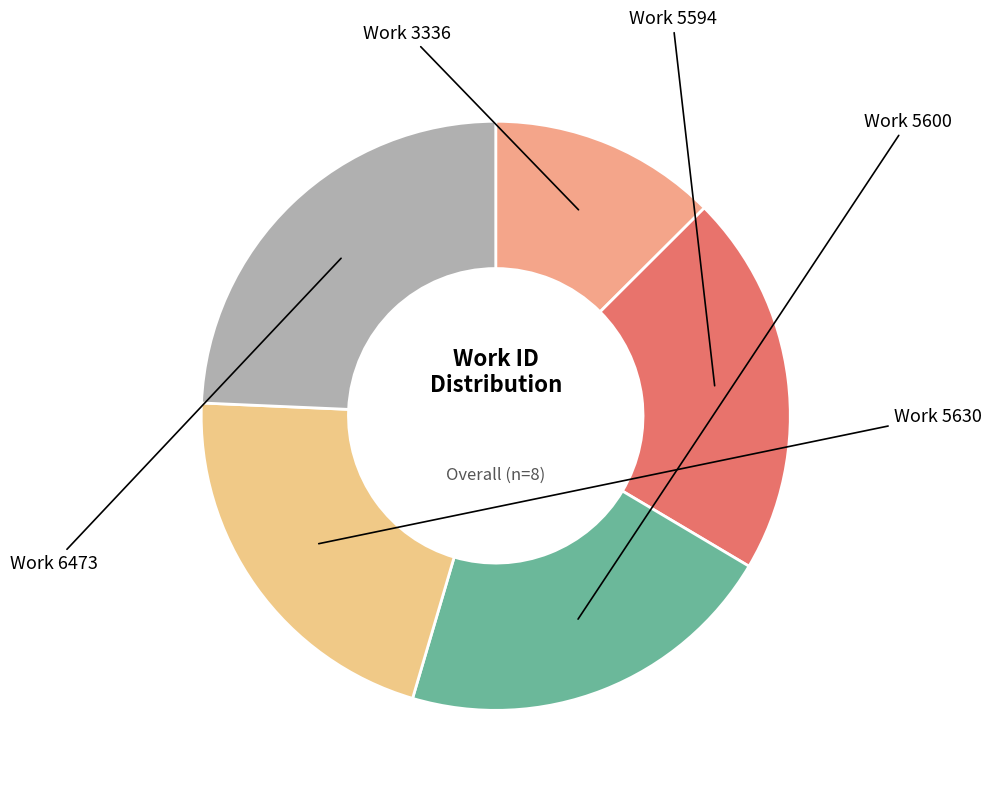

Is Work 5594 the majority of the pie?

No